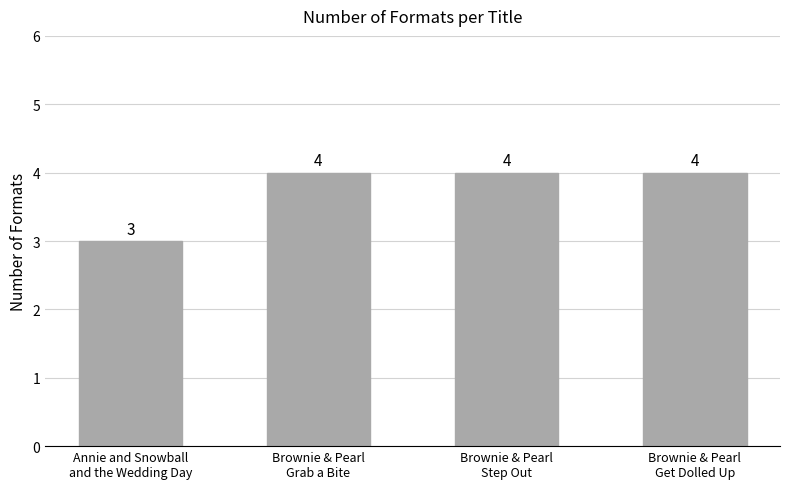

What is the smallest value displayed?

3